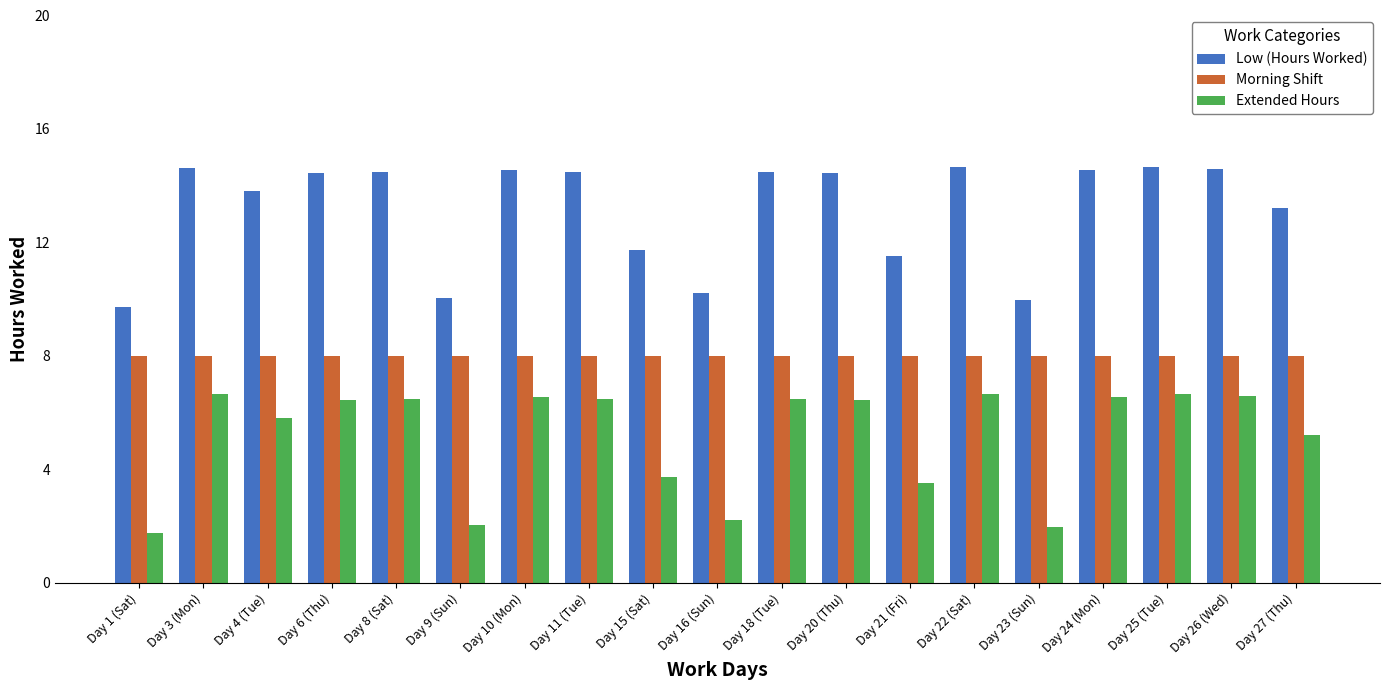

What is the difference between the highest and lowest values at Day 11 (Tue)?

8.0